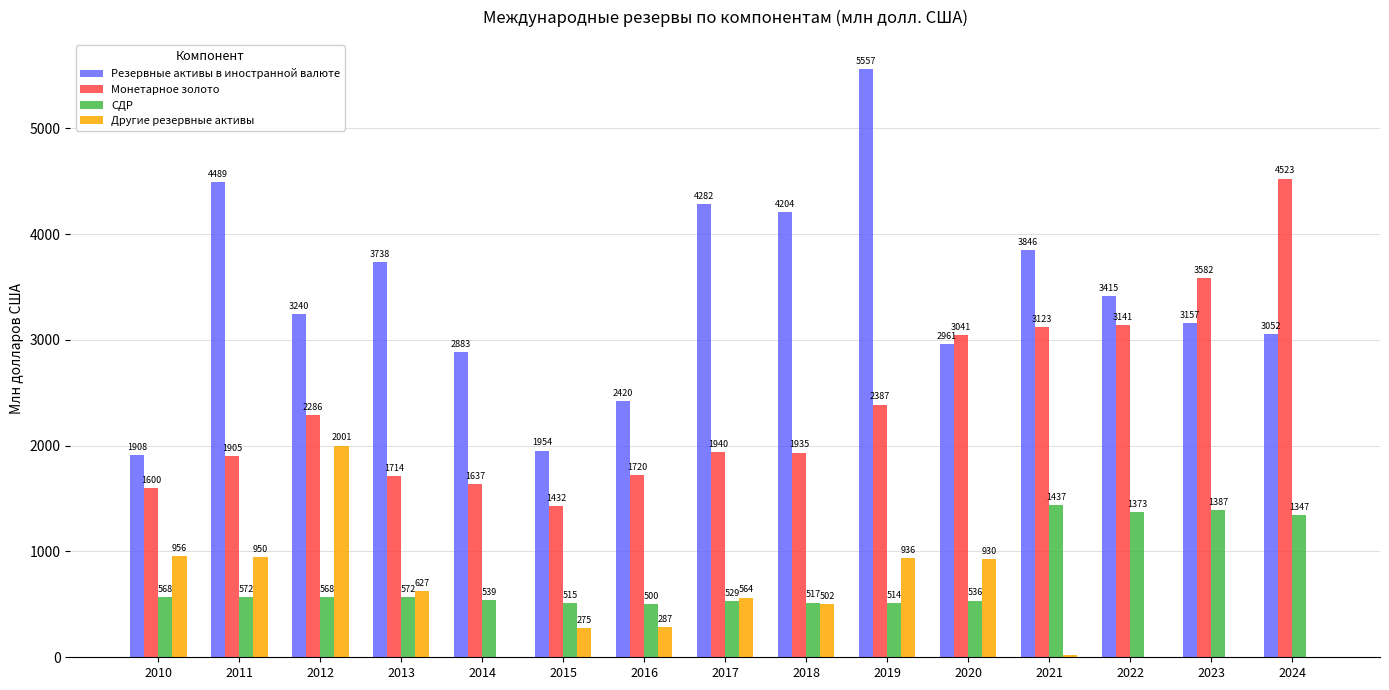

Where does the Резервные активы в иностранной валюте series first go above 3240?

2011